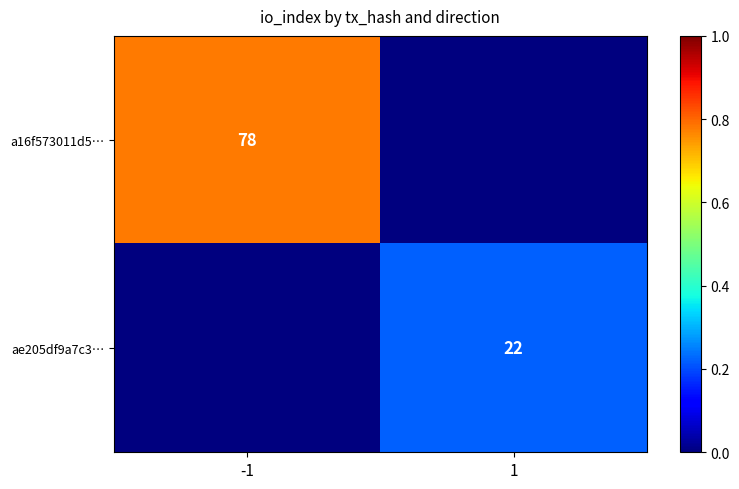

What is the spread (max minus min) of values at 1?

0.2